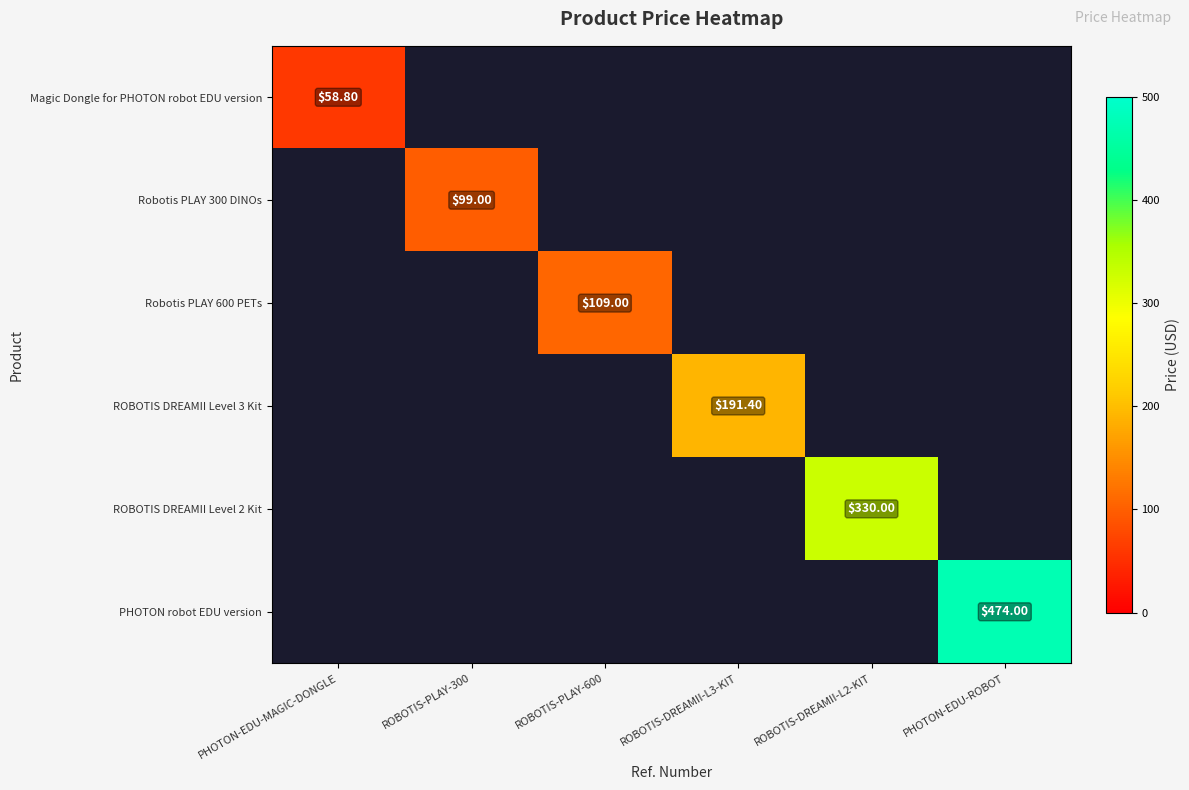

Which series has the widest spread of values?

row_0